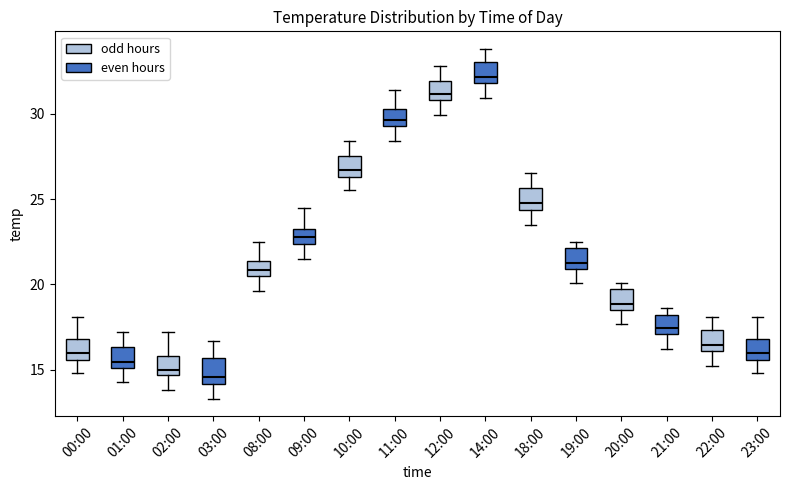

Reading left to right, transcribe this box plot: for each box, give where its median line is, the range the box spans, and where its two whiskers end, as read against the y-axis. The values are not printed on the chart, so give them approximately, as read against the axis.

00:00: median 16.0, box 15.5 to 17.0, whiskers 15.0 to 18.0
01:00: median 15.5, box 15.0 to 16.5, whiskers 14.5 to 17.0
02:00: median 15.0, box 14.5 to 16.0, whiskers 14.0 to 17.0
03:00: median 14.5, box 14.0 to 15.5, whiskers 13.5 to 16.5
08:00: median 21.0, box 20.5 to 21.5, whiskers 19.5 to 22.5
09:00: median 23.0, box 22.5 to 23.5, whiskers 21.5 to 24.5
10:00: median 26.5 (just above the box's lower edge), box 26.5 to 27.5, whiskers 25.5 to 28.5
11:00: median 29.5 (inside the box), box 29.5 to 30.5, whiskers 28.5 to 31.5
12:00: median 31.0 (just above the box's lower edge), box 31.0 to 32.0, whiskers 30.0 to 33.0
14:00: median 32.0 (just above the box's lower edge), box 32.0 to 33.0, whiskers 31.0 to 34.0
18:00: median 25.0, box 24.5 to 25.5, whiskers 23.5 to 26.5
19:00: median 21.5, box 21.0 to 22.0, whiskers 20.0 to 22.5
20:00: median 19.0, box 18.5 to 19.5, whiskers 17.5 to 20.0
21:00: median 17.5, box 17.0 to 18.0, whiskers 16.0 to 18.5
22:00: median 16.5, box 16.0 to 17.5, whiskers 15.0 to 18.0
23:00: median 16.0, box 15.5 to 17.0, whiskers 15.0 to 18.0